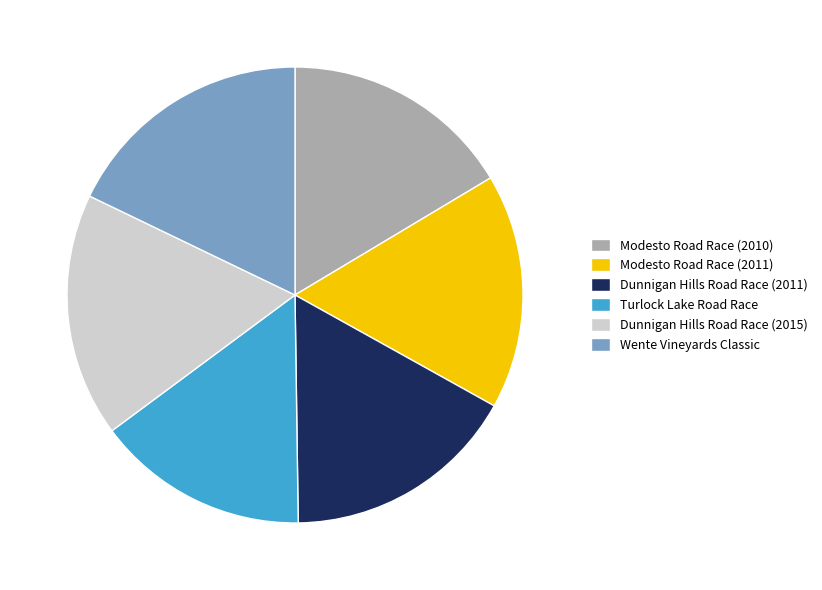

The Dunnigan Hills Road Race (2011) slice represents 29% of the pie. True or false?

False